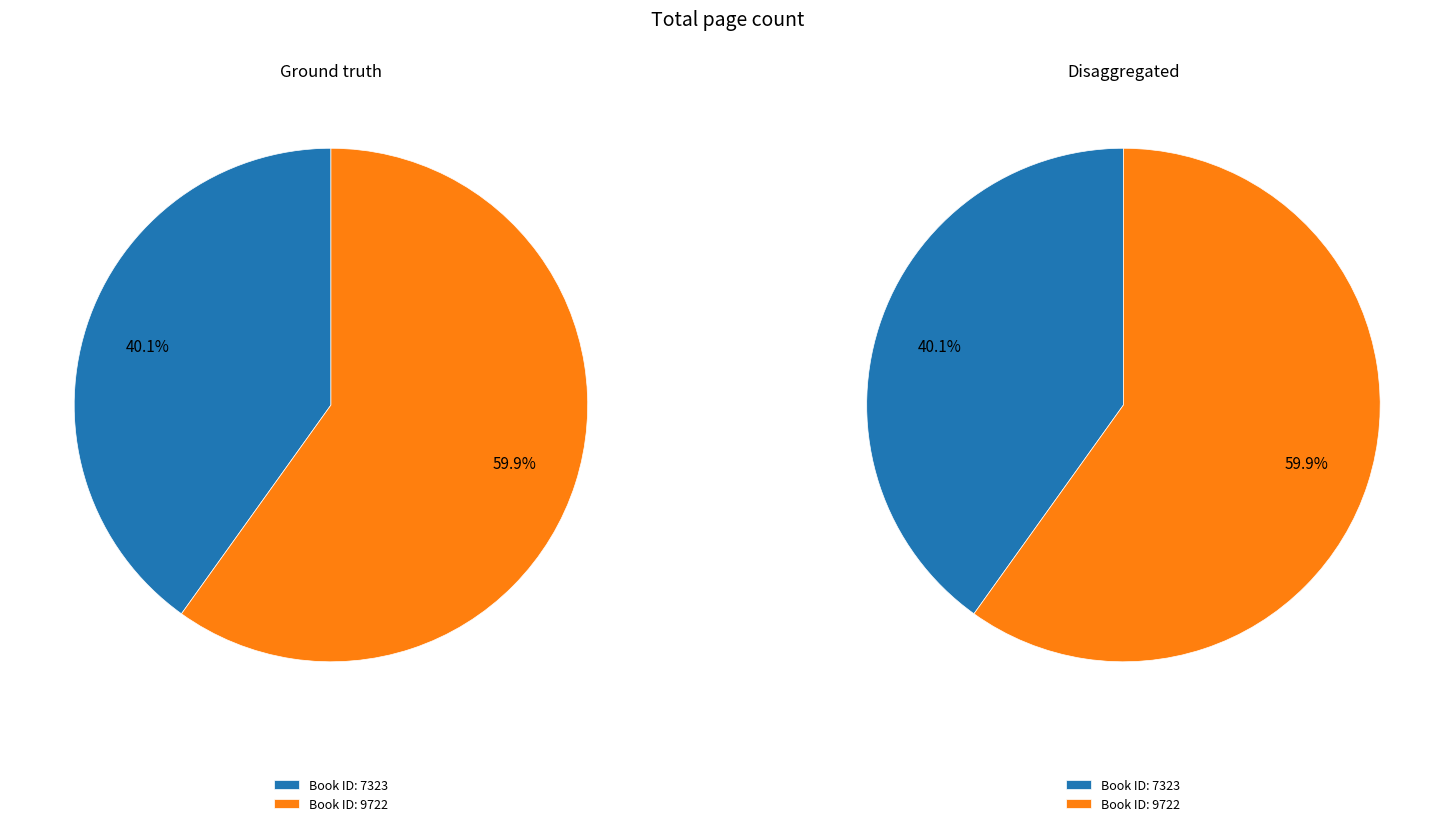

Approximately how many times larger is the value at 9722 compared to 7323?

1.5